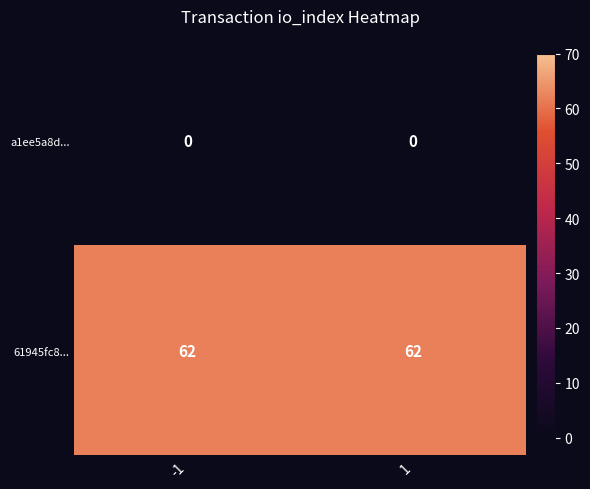

Rank the series at 1 from lowest to highest value.

a1ee5a8d..., 61945fc8...